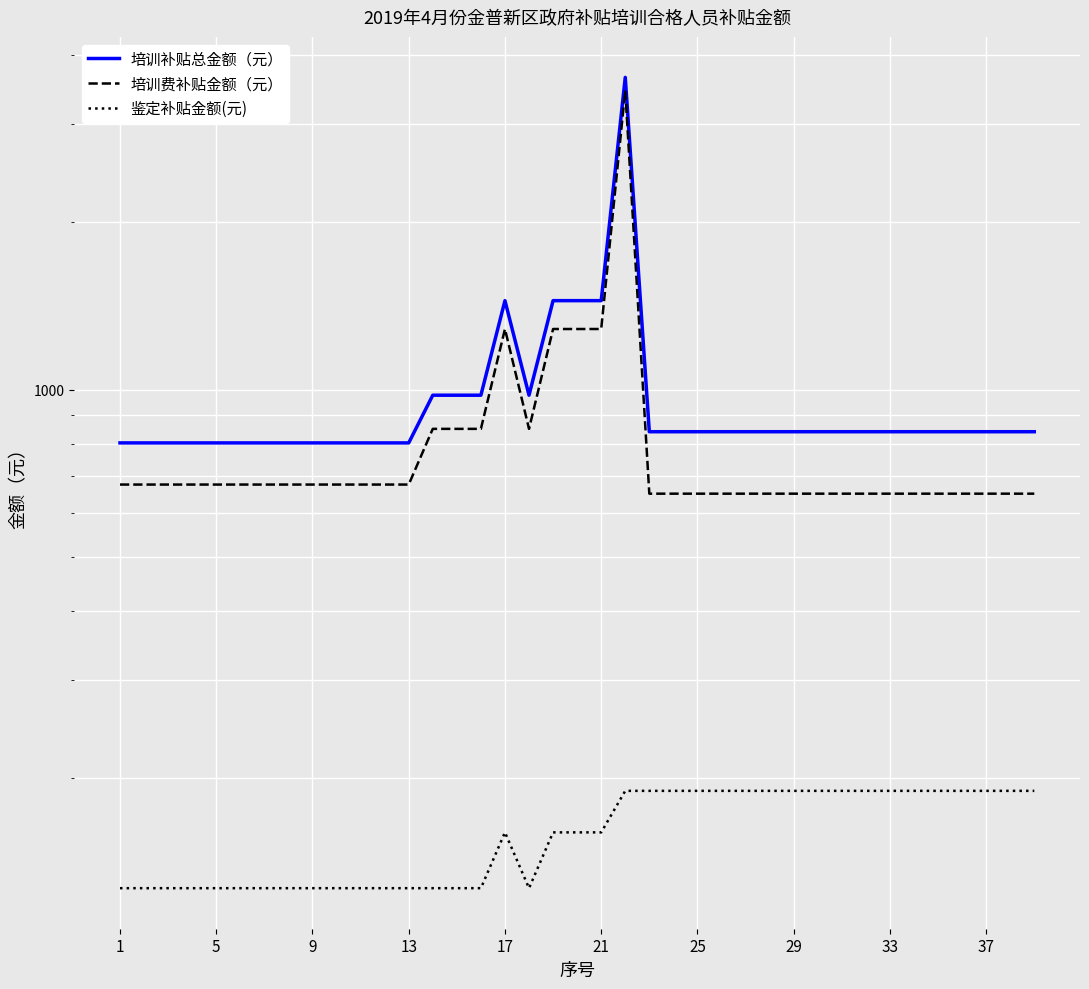

True or false: 培训费补贴金额（元） has a value of 675 at 10.

True